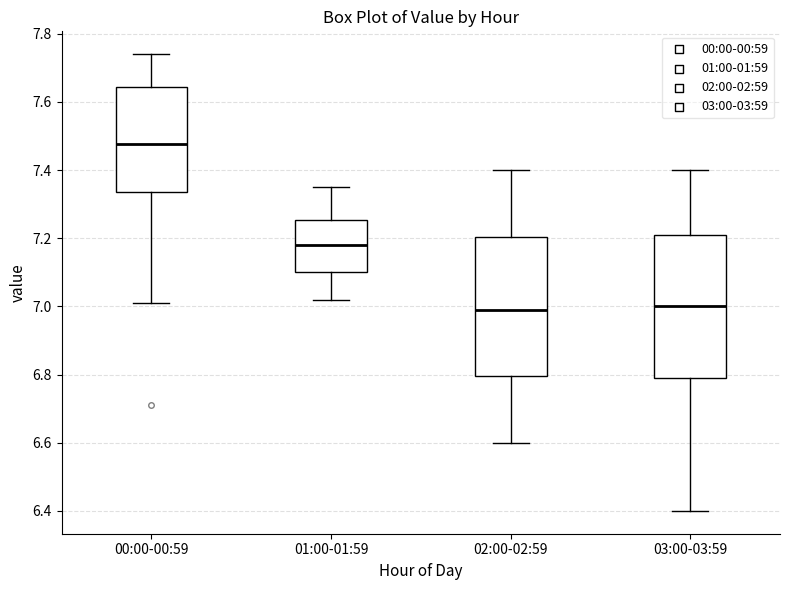

Reading left to right, read every box against the y-axis: the position of its median line, the range the box covers, and the ends of its whiskers. The values are not printed on the chart, so give them approximately, as read against the axis.

00:00-00:59: median 7.48, box 7.34 to 7.64, whiskers 7.02 to 7.74
01:00-01:59: median 7.18, box 7.10 to 7.26, whiskers 7.02 to 7.36
02:00-02:59: median 7.00, box 6.80 to 7.20, whiskers 6.60 to 7.40
03:00-03:59: median 7.00, box 6.80 to 7.22, whiskers 6.40 to 7.40